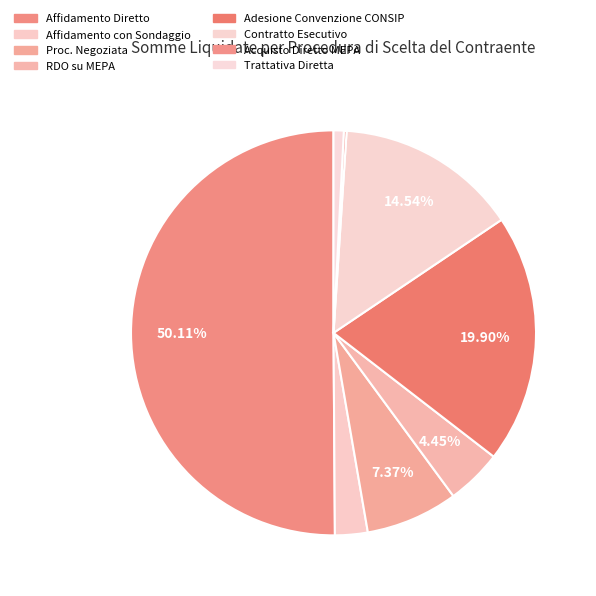

Rank the categories by value from highest to lowest.

AFFIDAMENTO DIRETTO, ADESIONE A CONVENZIONE CONSIP, CONTRATTO ESECUTIVO IN ADESIONE AD ACCORDO QUADRO, PROCEDURA NEGOZIATA SENZA PREVIA PUBBLICAZIONE, RDO SU MEPA, AFFIDAMENTO CON SONDAGGIO, TRATTATIVA DIRETTA, ACQUISTO DIRETTO SU MEPA